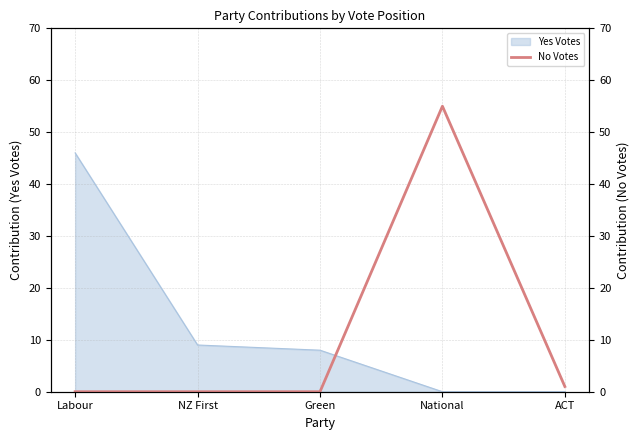

How many lines are shown in the chart?

1